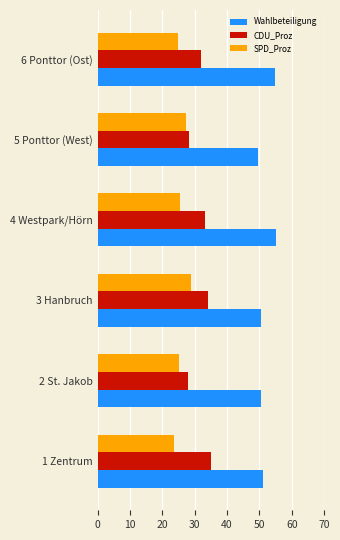

What value does the Wahlbeteiligung series have at 2 St. Jakob?

50.3